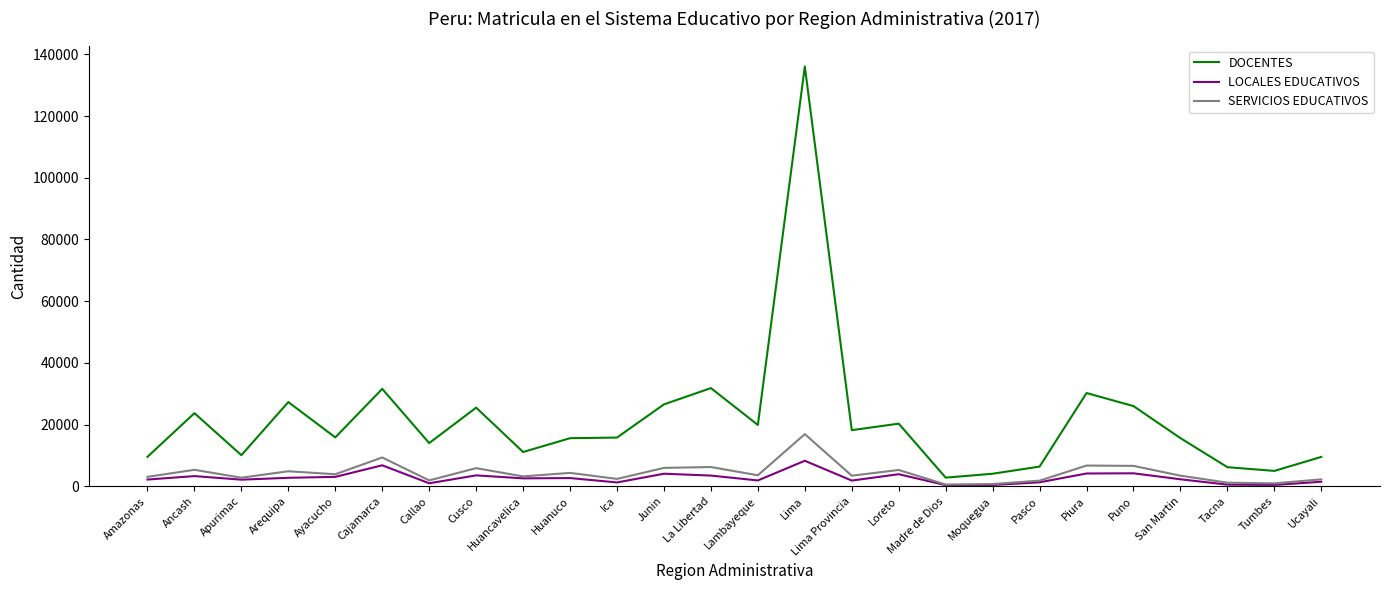

Rank the series by their maximum value, from highest to lowest.

DOCENTES, SERVICIOS EDUCATIVOS, LOCALES EDUCATIVOS